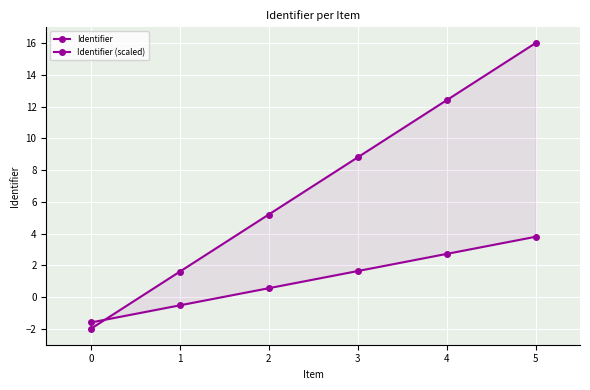

At which label is Identifier closest to 7?

3